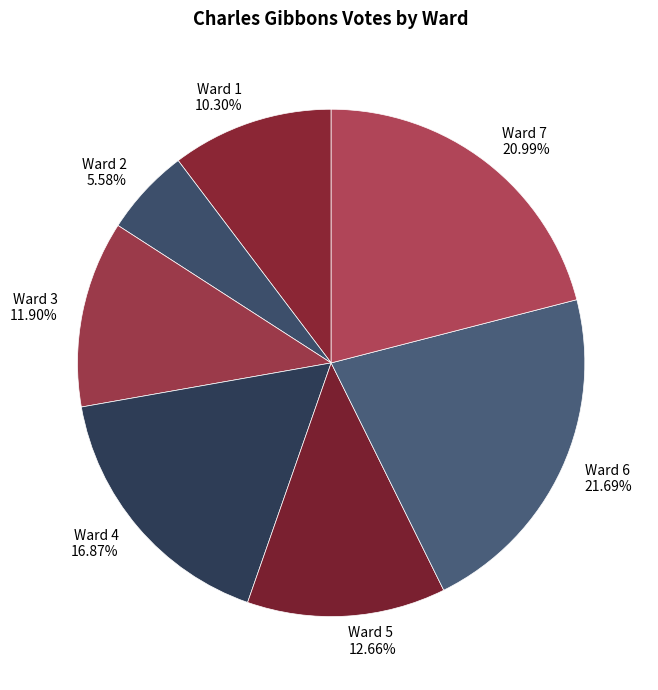

How many slices are in this pie chart?

7